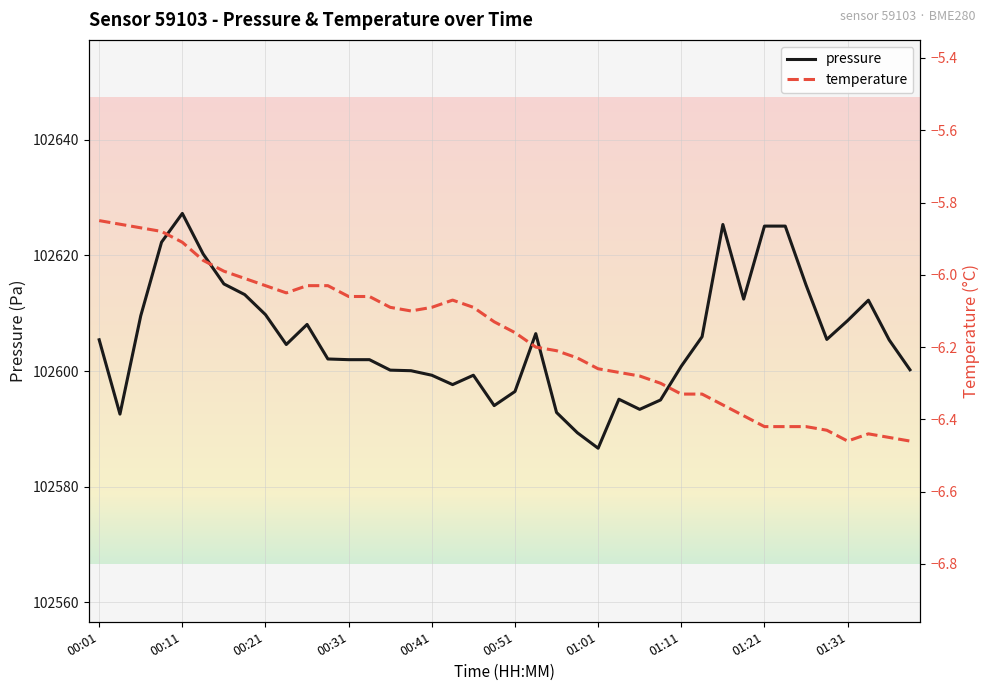

How many categories are shown in the chart?

40